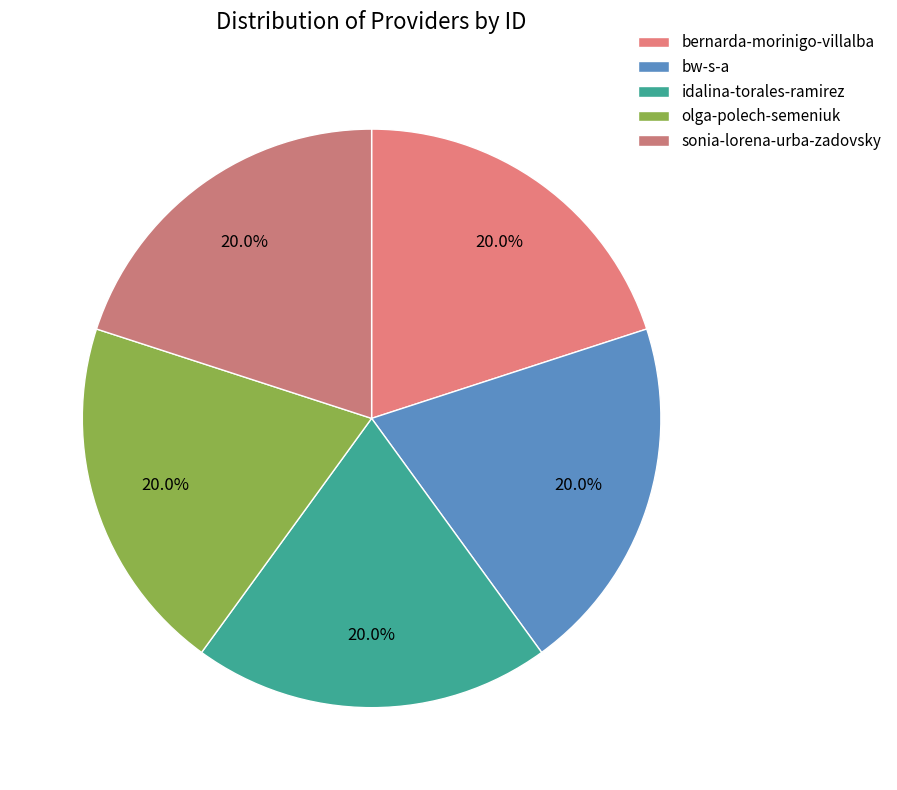

Count the number of slices in the pie.

5